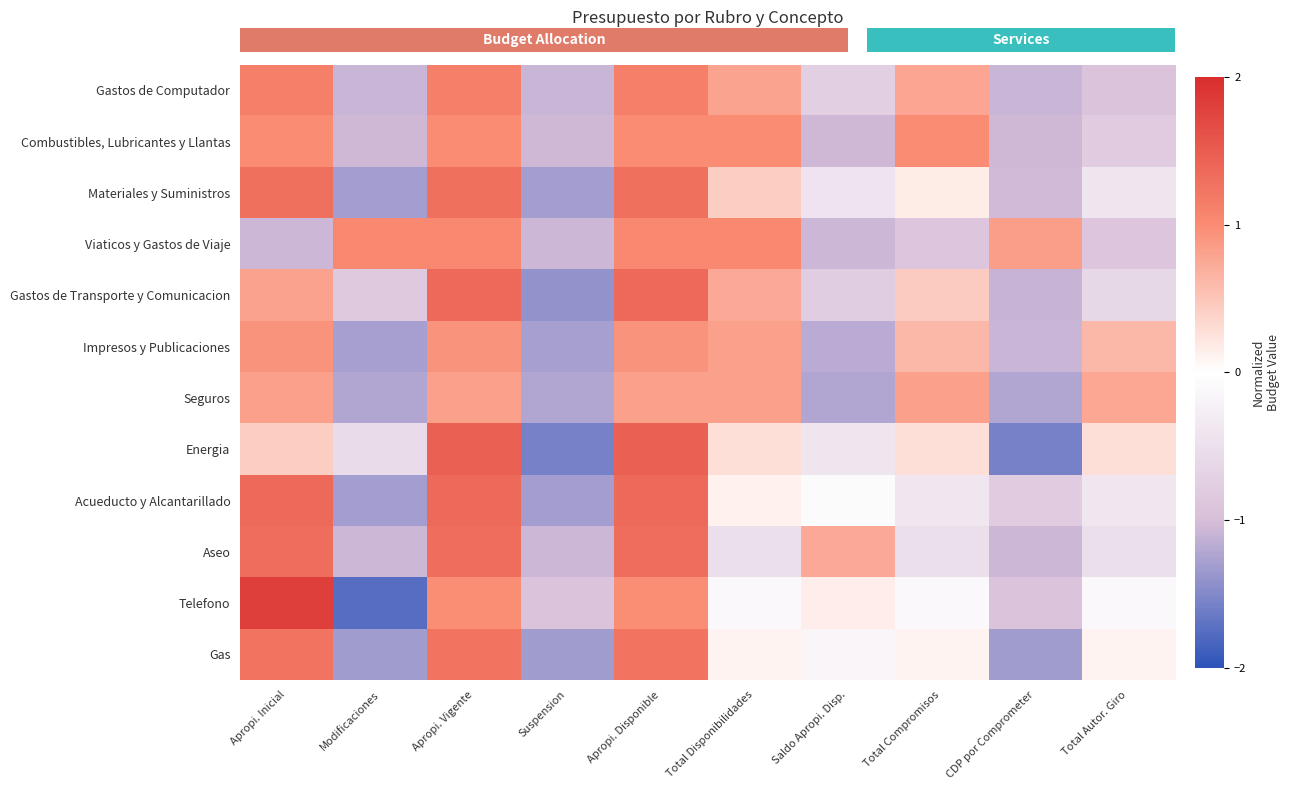

How many categories are shown in the chart?

10